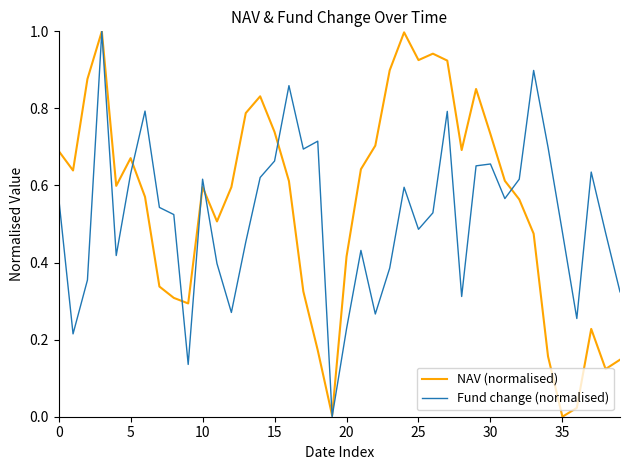

What is the greatest value displayed?

1.0